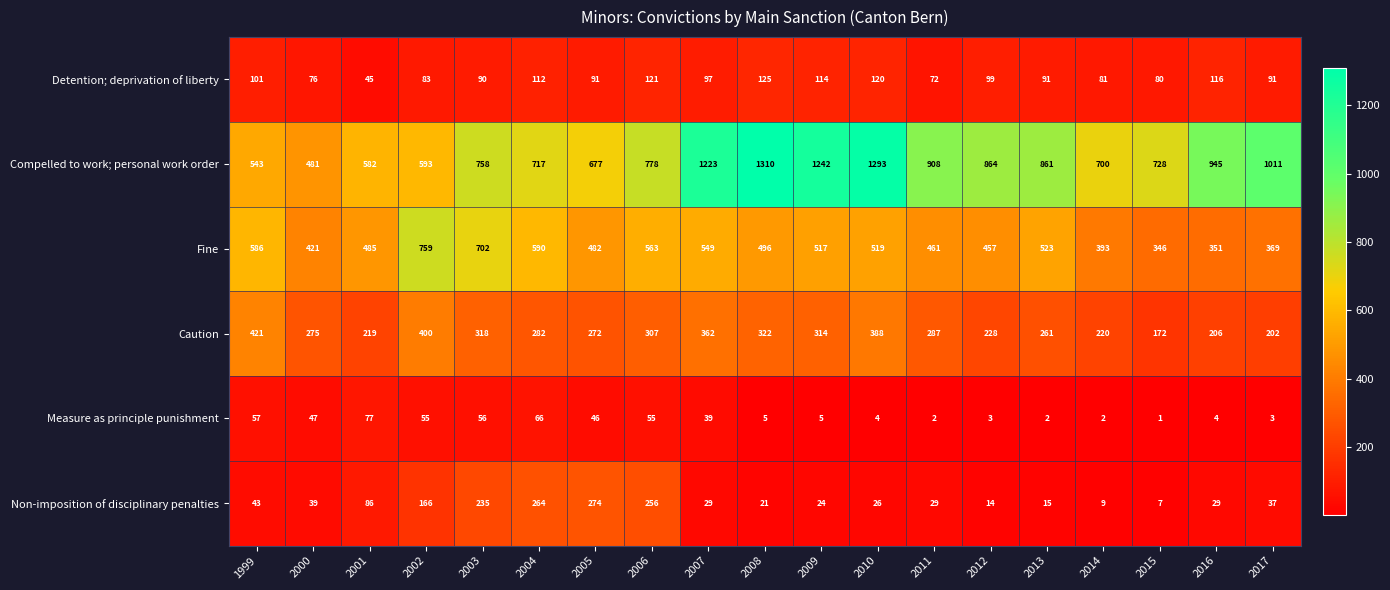

True or false: Non-imposition of disciplinary penalties has a value of 235 at 2003.

True